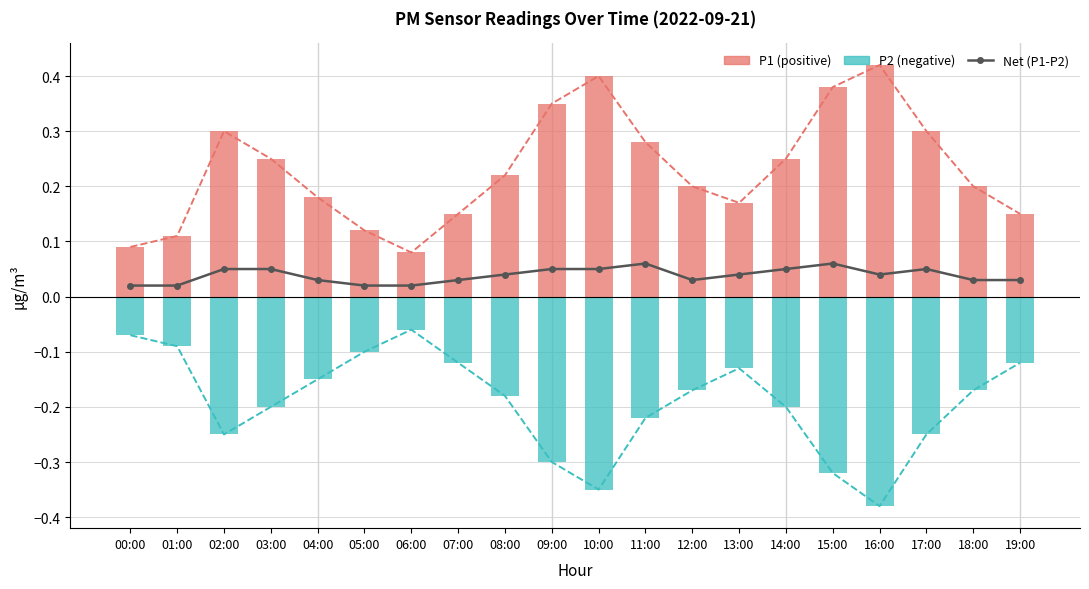

At which label does P2 (neg) line reach its minimum?

16:00